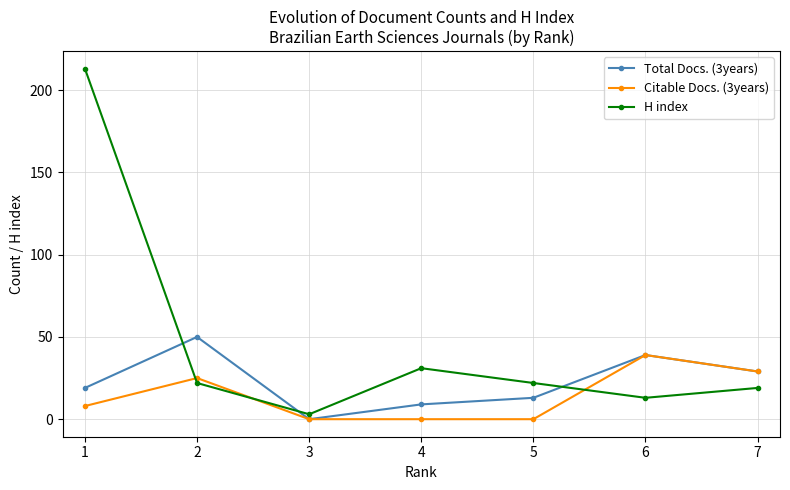

What is the difference between the maximum and minimum values in the H index series?

210